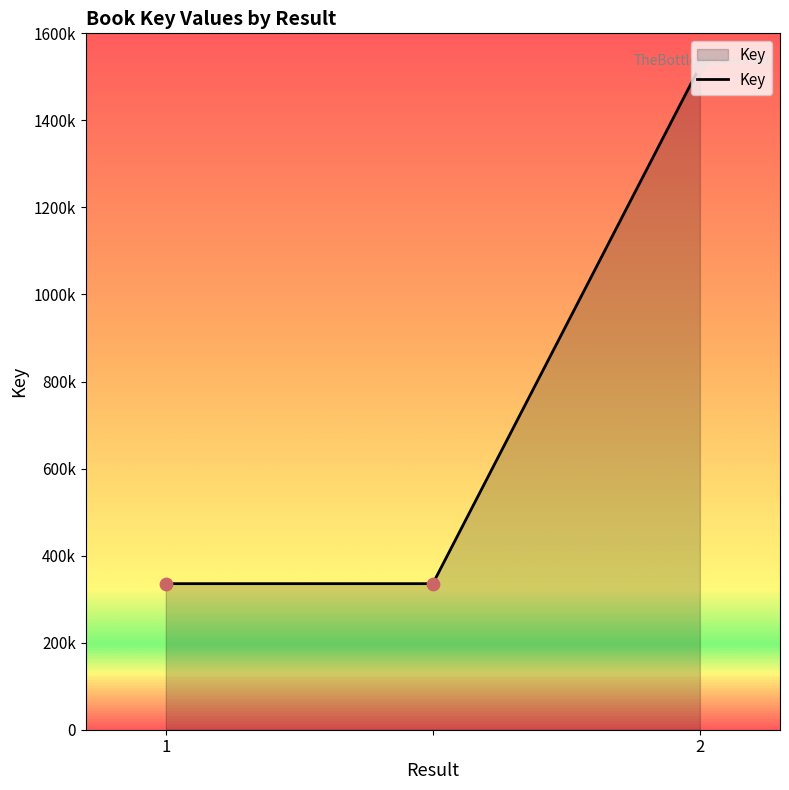

Is this an area chart (filled region under the line)?

Yes